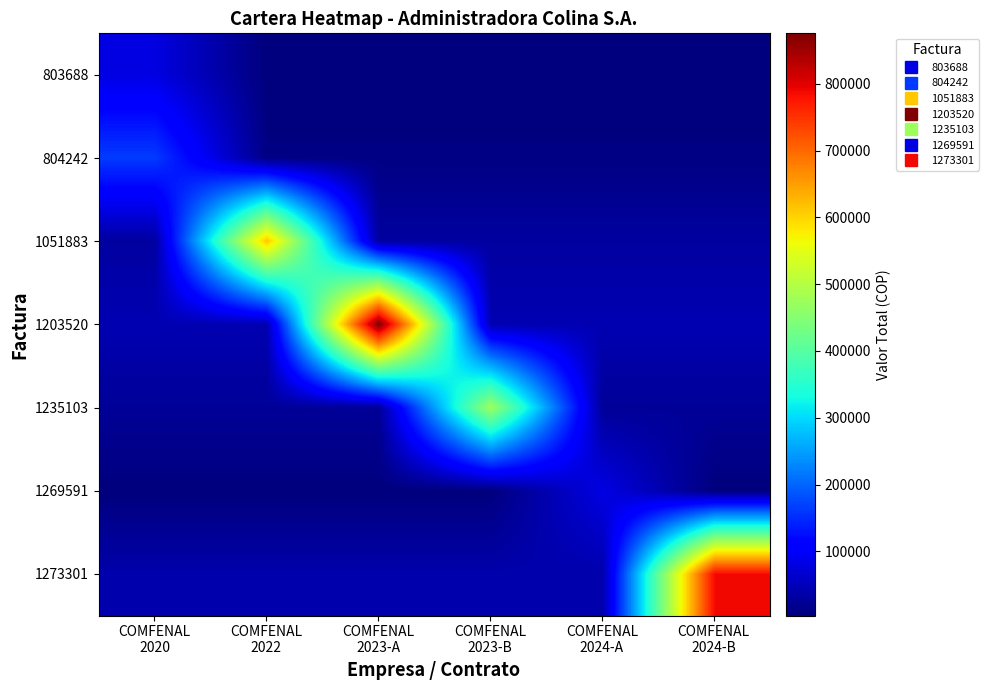

Reading left to right, extract all data points from this chart.

803688: COMFENAL
2020=79700.0	COMFENAL
2022=3985.0	COMFENAL
2023-A=3985.0	COMFENAL
2023-B=3985.0	COMFENAL
2024-A=3985.0	COMFENAL
2024-B=3985.0
804242: COMFENAL
2020=163900.0	COMFENAL
2022=8195.0	COMFENAL
2023-A=8195.0	COMFENAL
2023-B=8195.0	COMFENAL
2024-A=8195.0	COMFENAL
2024-B=8195.0
1051883: COMFENAL
2020=30615.0	COMFENAL
2022=612300.0	COMFENAL
2023-A=30615.0	COMFENAL
2023-B=30615.0	COMFENAL
2024-A=30615.0	COMFENAL
2024-B=30615.0
1203520: COMFENAL
2020=43770.1	COMFENAL
2022=43770.1	COMFENAL
2023-A=875402.0	COMFENAL
2023-B=43770.1	COMFENAL
2024-A=43770.1	COMFENAL
2024-B=43770.1
1235103: COMFENAL
2020=23767.6	COMFENAL
2022=23767.6	COMFENAL
2023-A=23767.6	COMFENAL
2023-B=475351.0	COMFENAL
2024-A=23767.6	COMFENAL
2024-B=23767.6
1269591: COMFENAL
2020=4070.0	COMFENAL
2022=4070.0	COMFENAL
2023-A=4070.0	COMFENAL
2023-B=4070.0	COMFENAL
2024-A=81400.0	COMFENAL
2024-B=4070.0
1273301: COMFENAL
2020=39426.7	COMFENAL
2022=39426.7	COMFENAL
2023-A=39426.7	COMFENAL
2023-B=39426.7	COMFENAL
2024-A=39426.7	COMFENAL
2024-B=788533.0